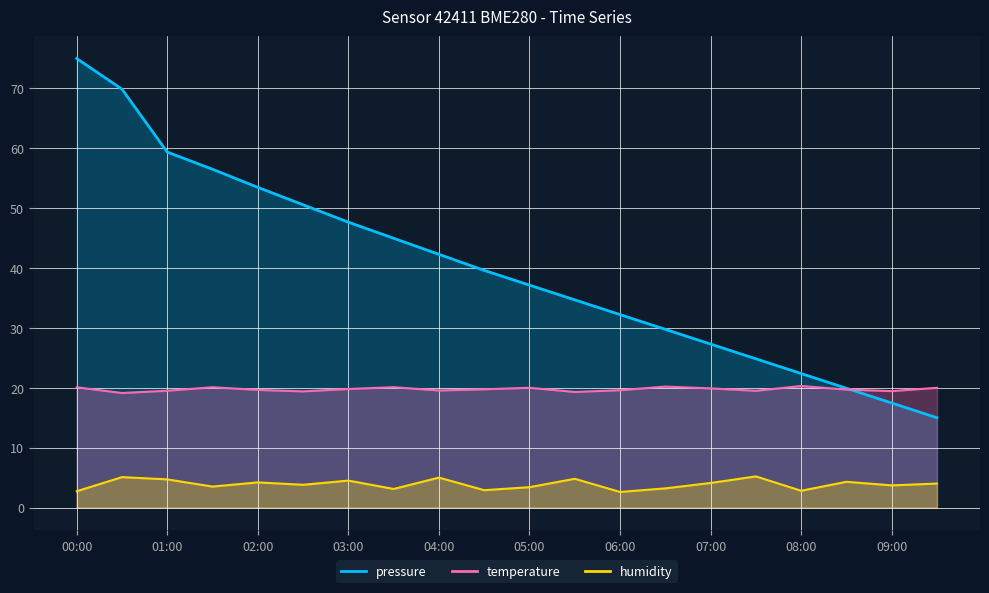

What is the minimum value shown in the chart?

2.6